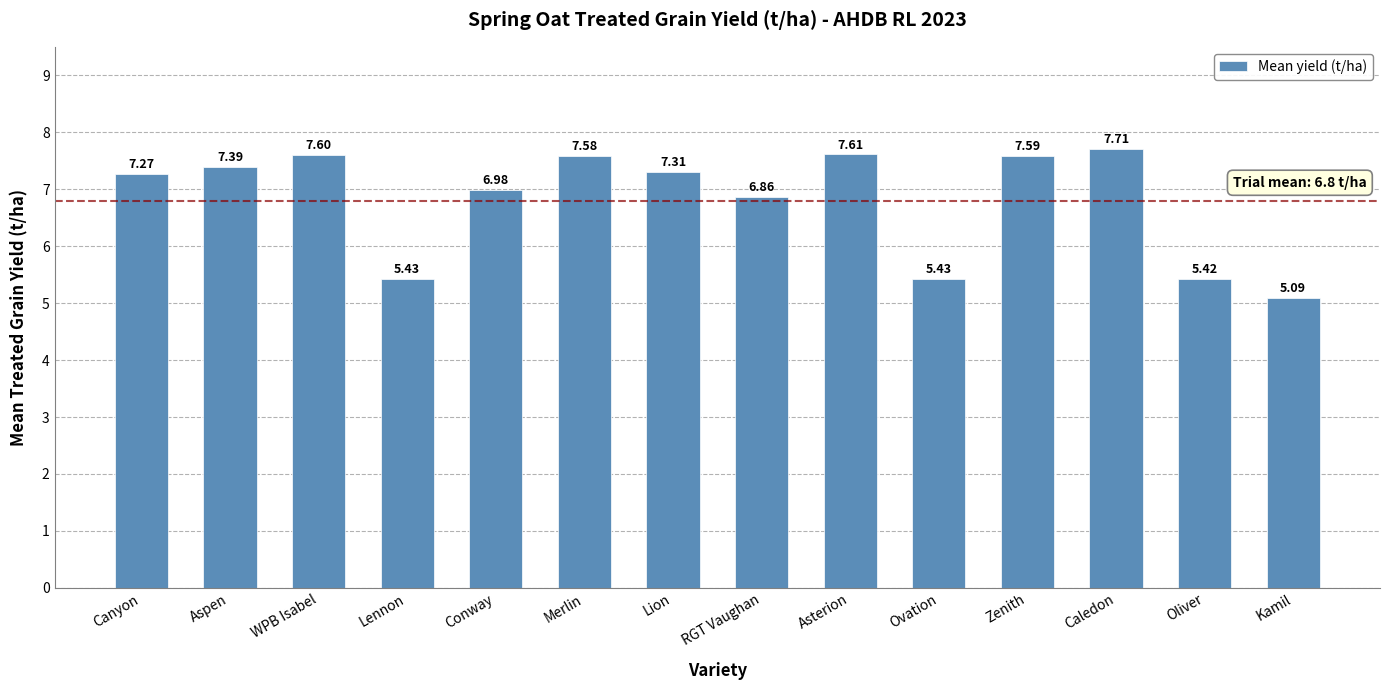

Count the number of values greater than 7.

8